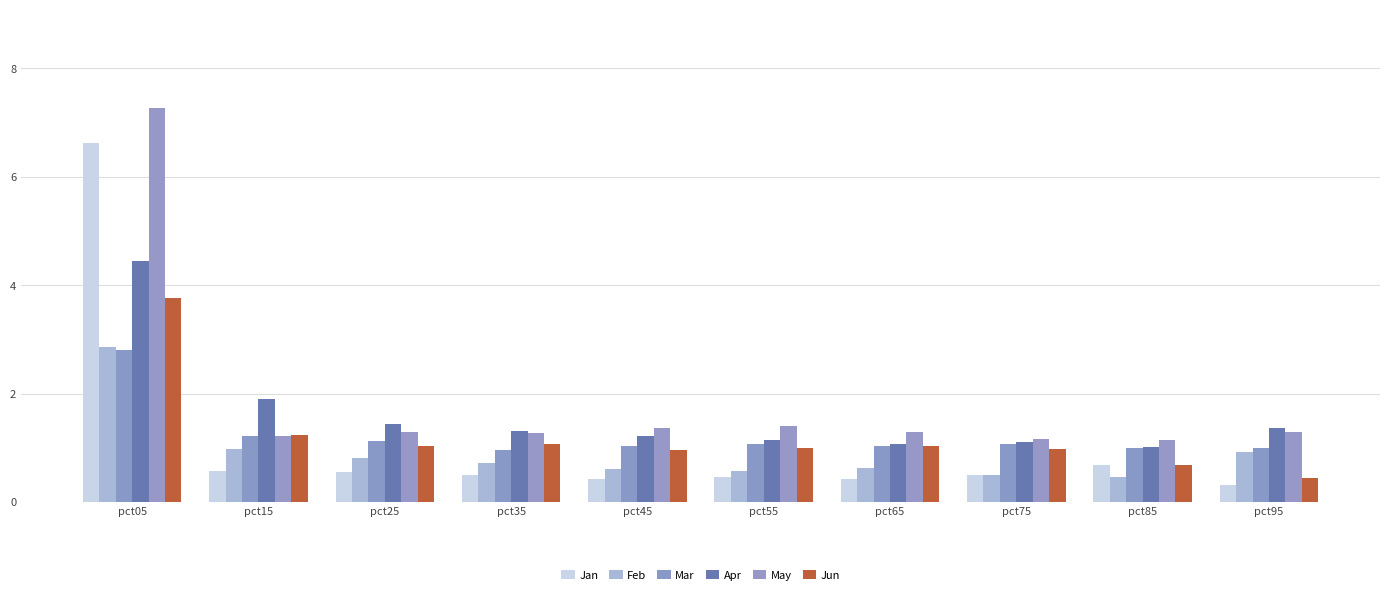

At which category does the chart reach its minimum across all series?

pct95